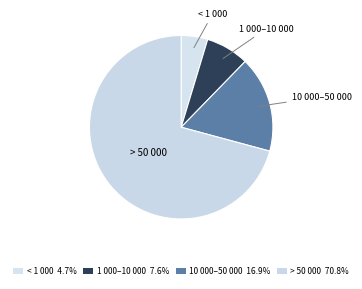

How many slices are in this pie chart?

4